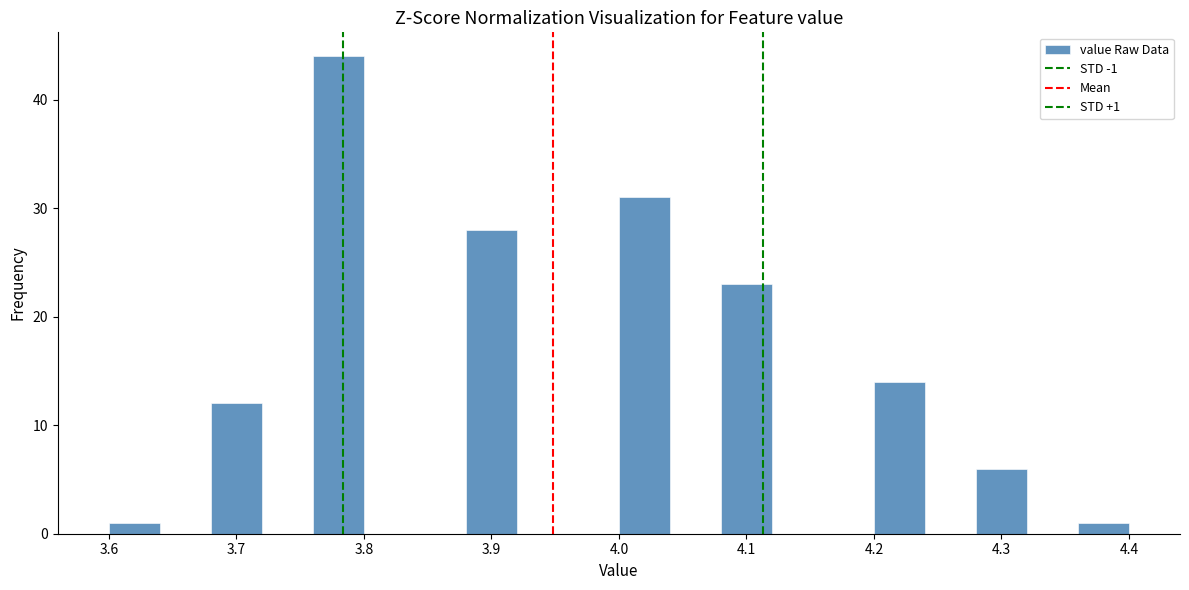

Which range on the x-axis has the tallest bar?

3.76 to 3.80